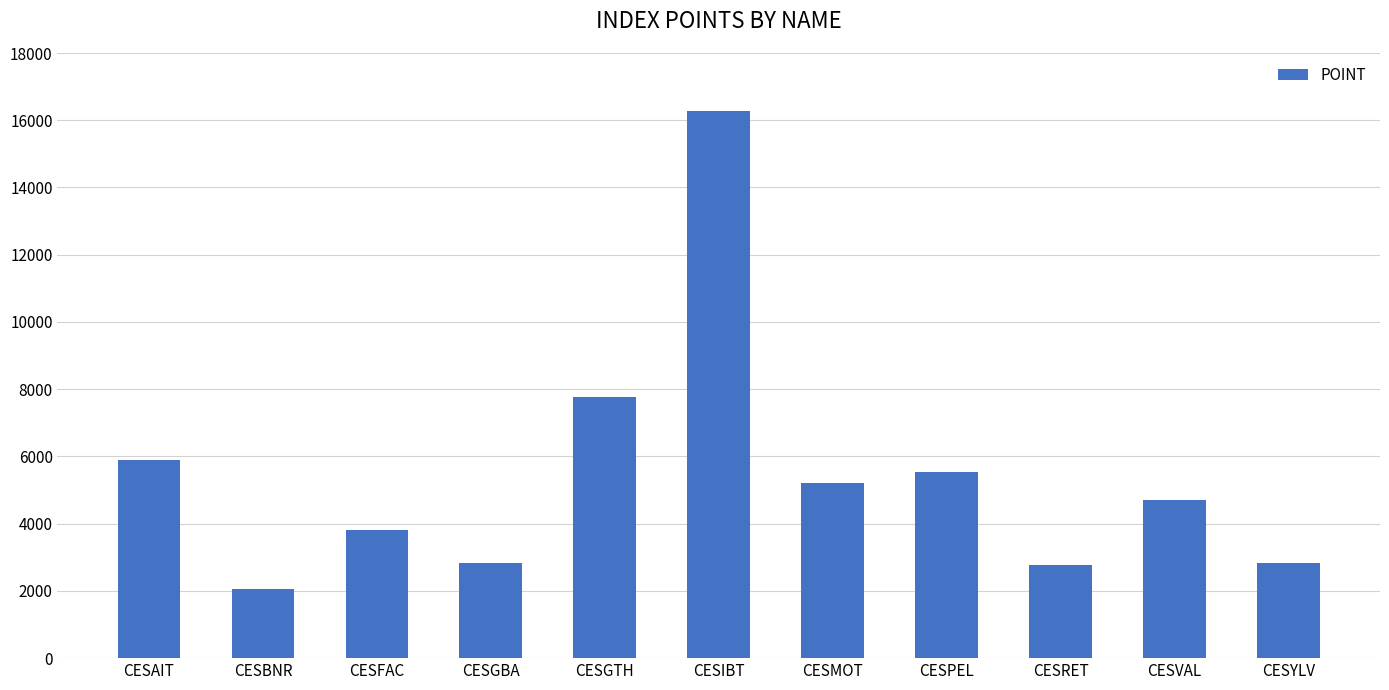

Between CESGTH and CESIBT, which is larger?

CESIBT